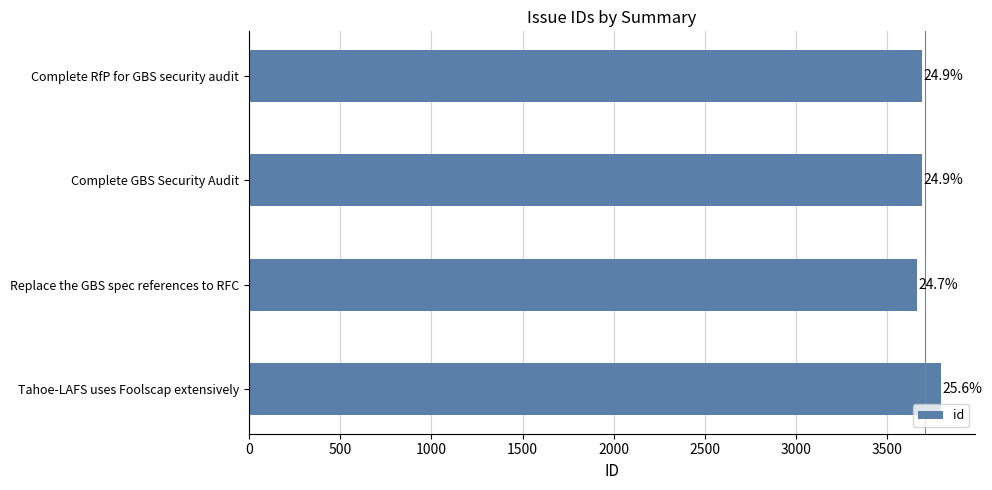

Are the bars horizontal?

Yes